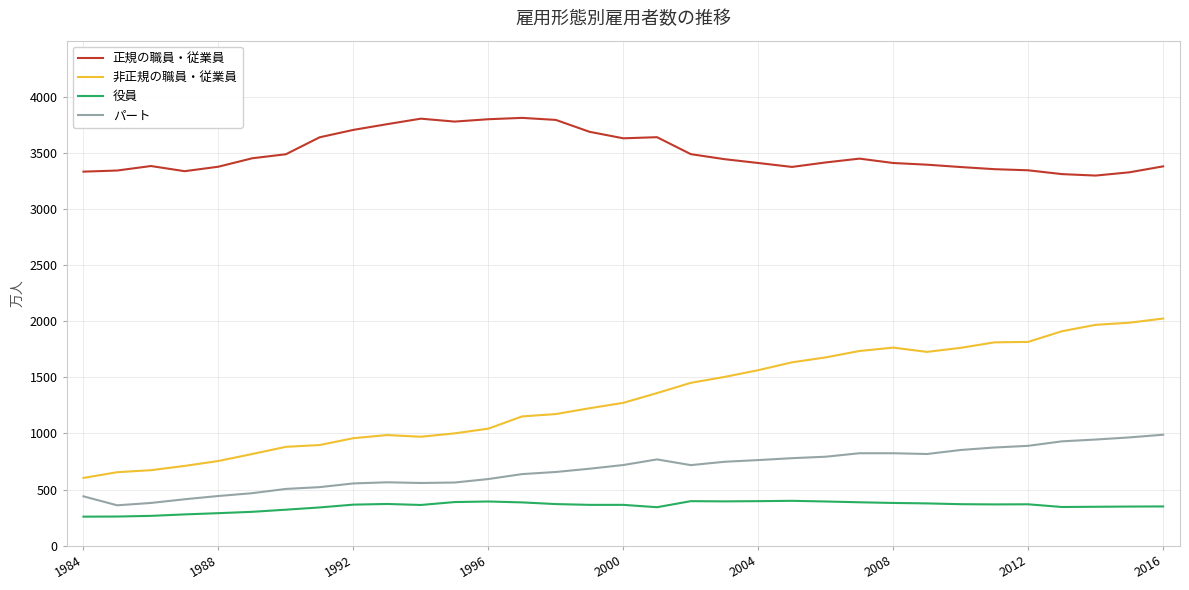

Which series has the largest total across all categories?

正規の職員・従業員